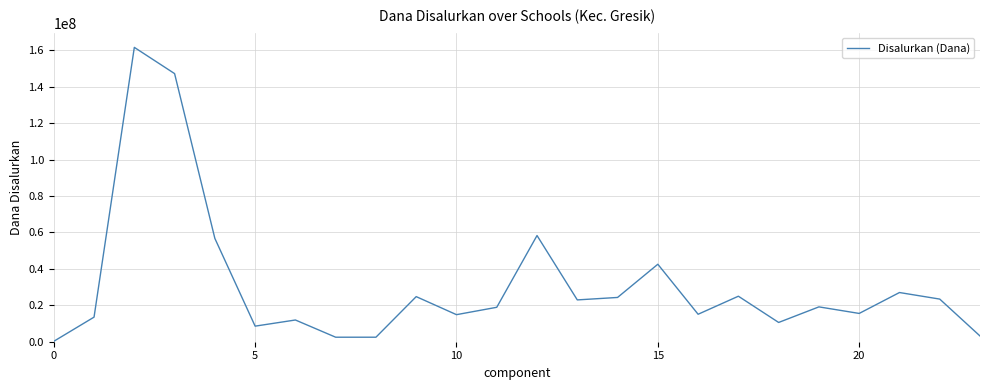

What is the maximum value shown in the chart?

161550000